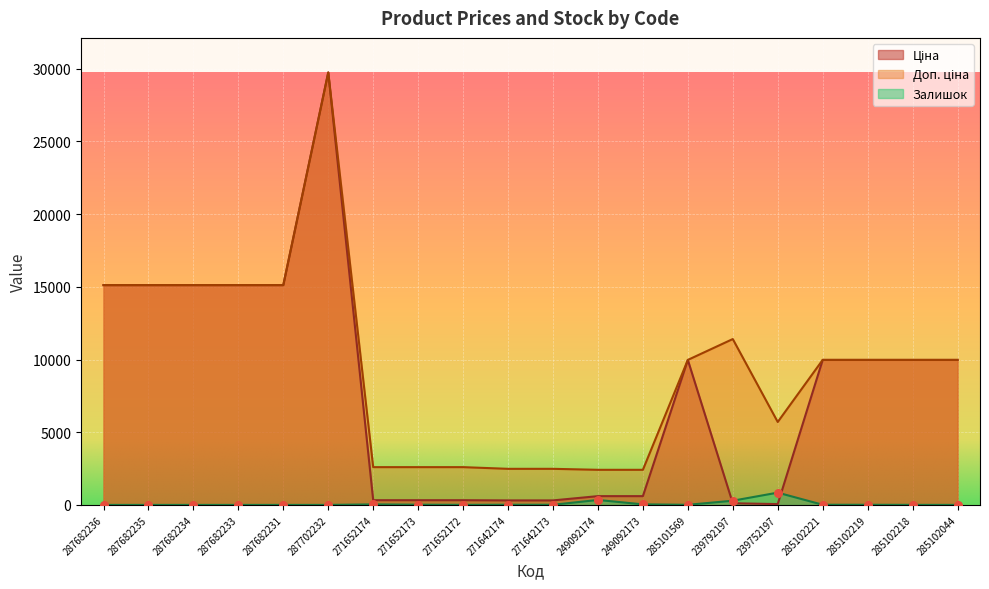

What are all the series names shown in the legend?

Ціна, Доп. ціна, Залишок